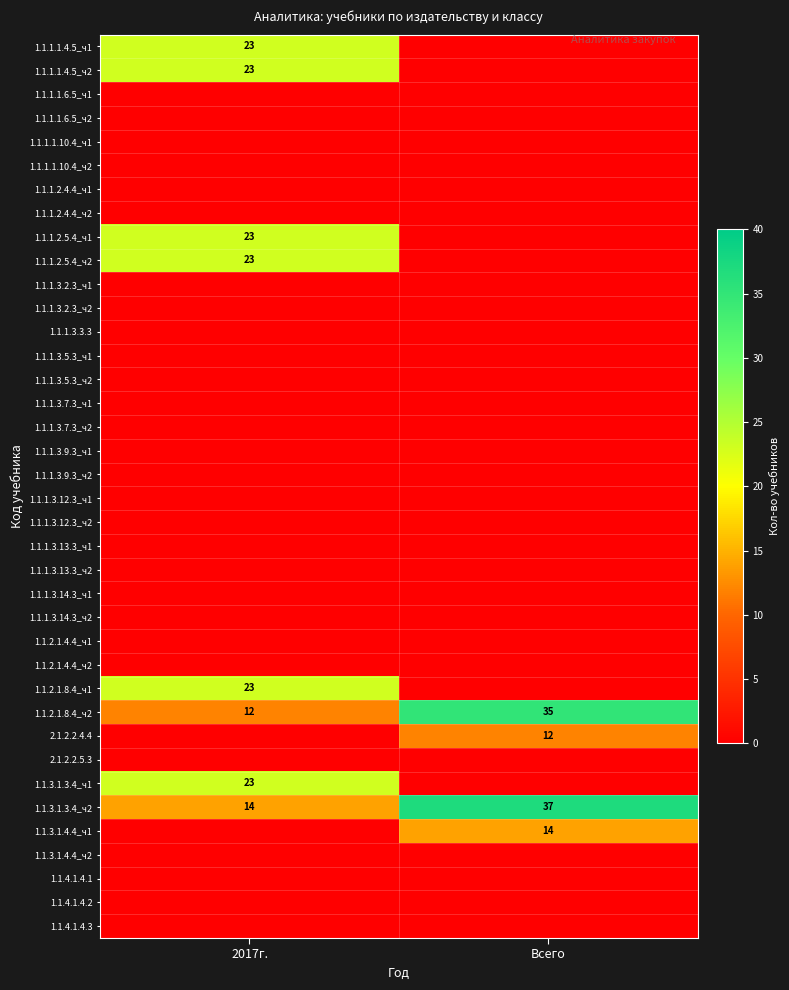

List the labels in order of 1.1.3.1.3.4_ч2 value, smallest first.

2017г., Всего